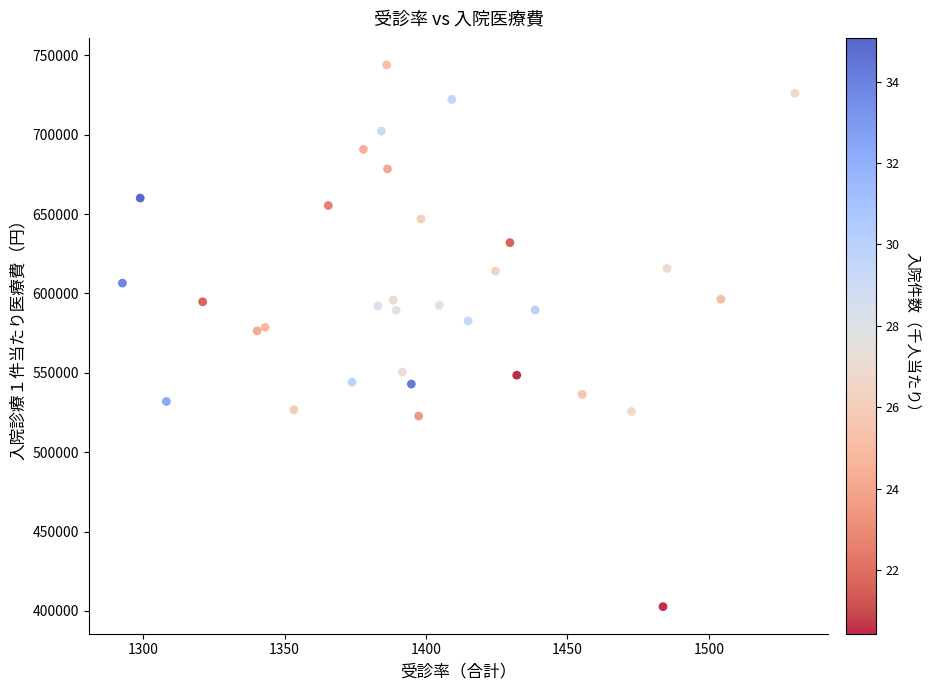

What is the range of Y values (max minus min)?

341151.1